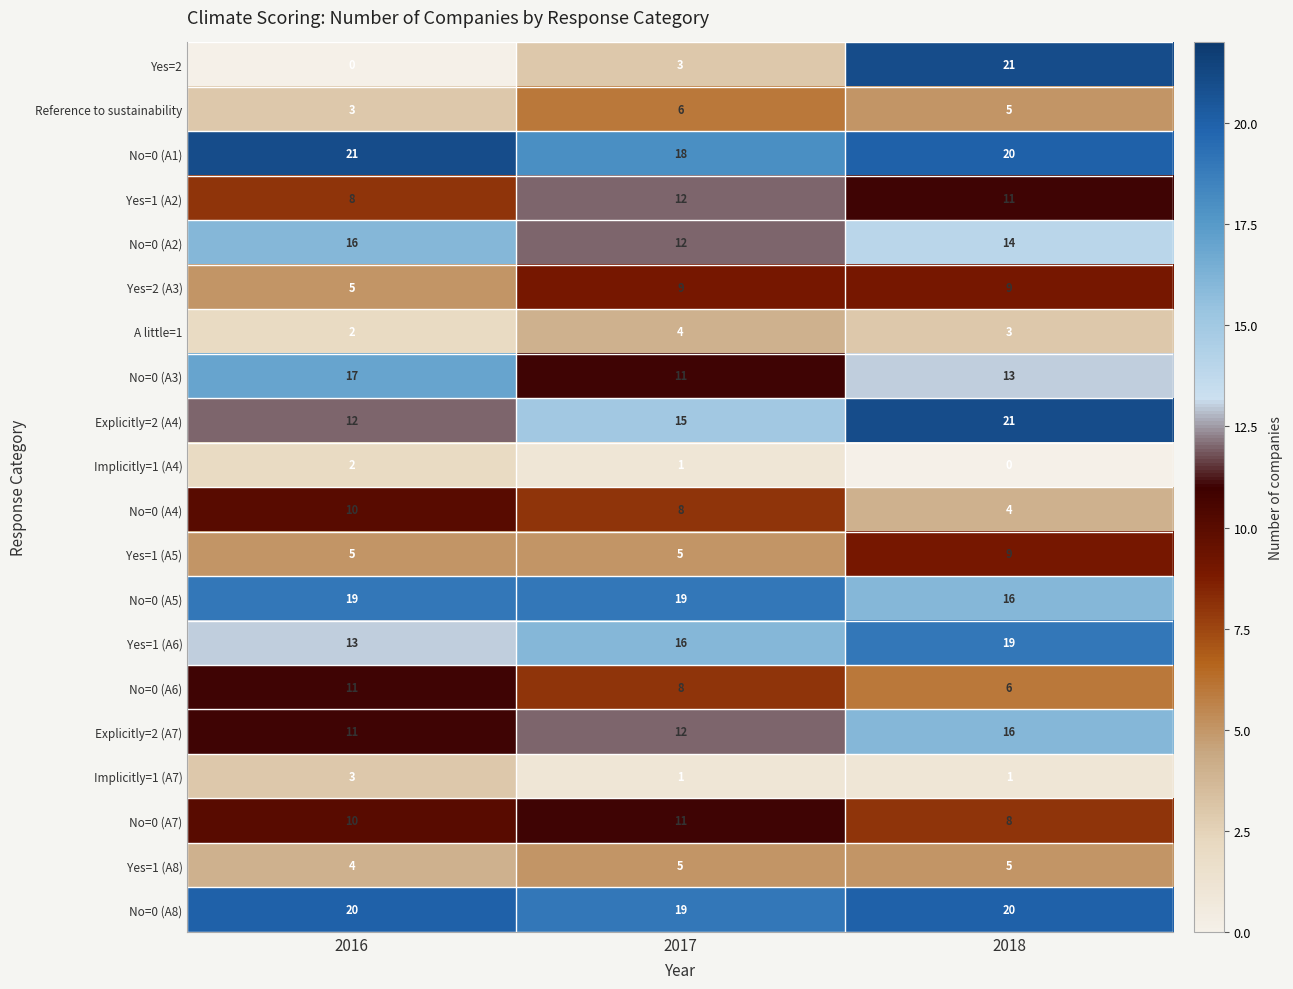

What is the difference between the maximum and second lowest values in the Yes=2 series?

18